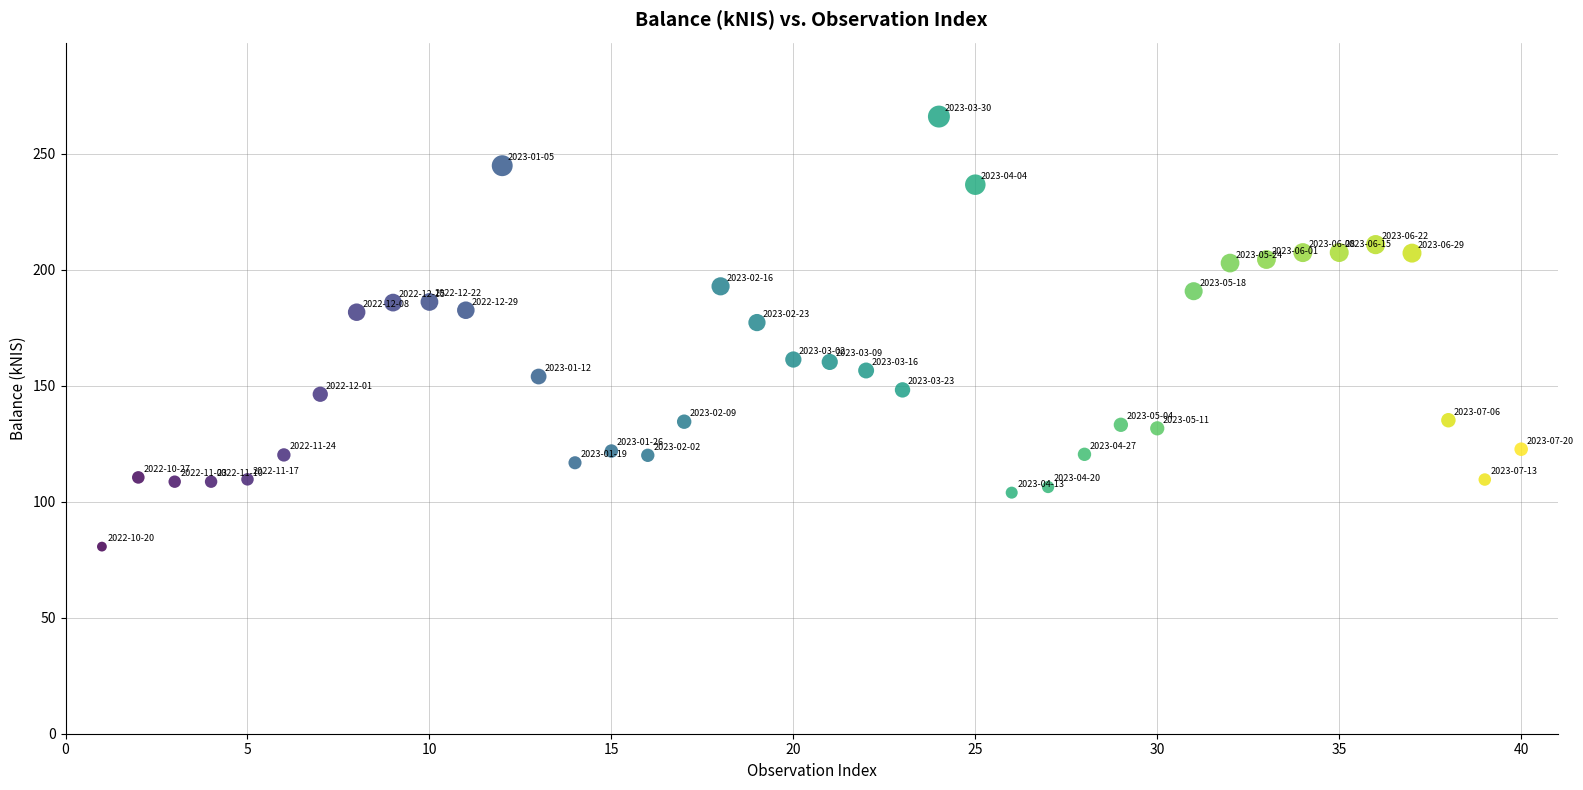

What is the range of X values (max minus min)?

39.0